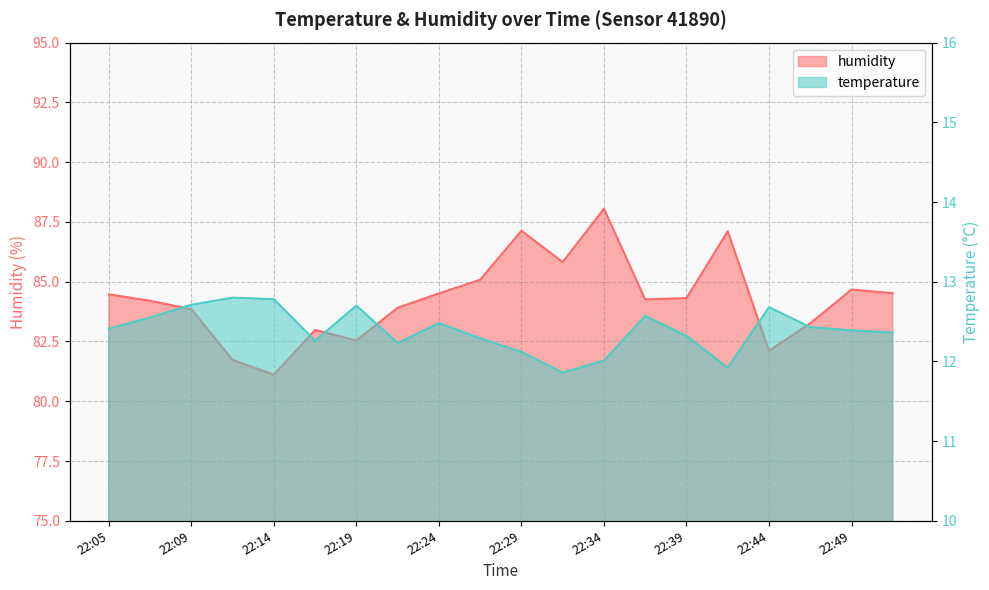

Which series has the largest range (max minus min)?

humidity